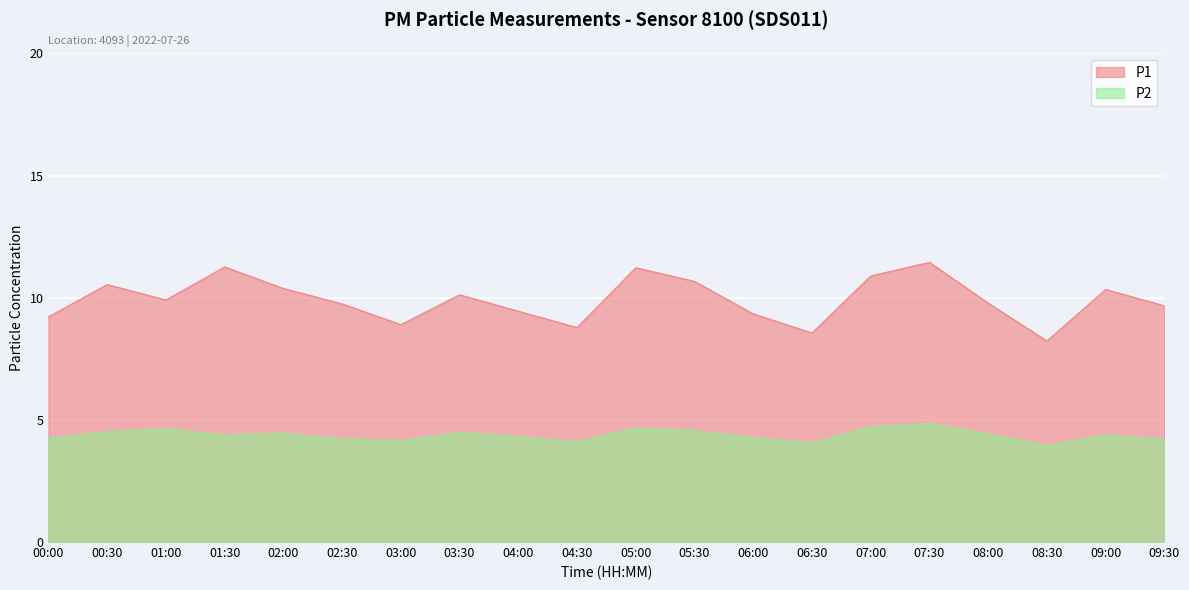

In P1, how many points are lower than both neighbors (excluding endpoints)?

5